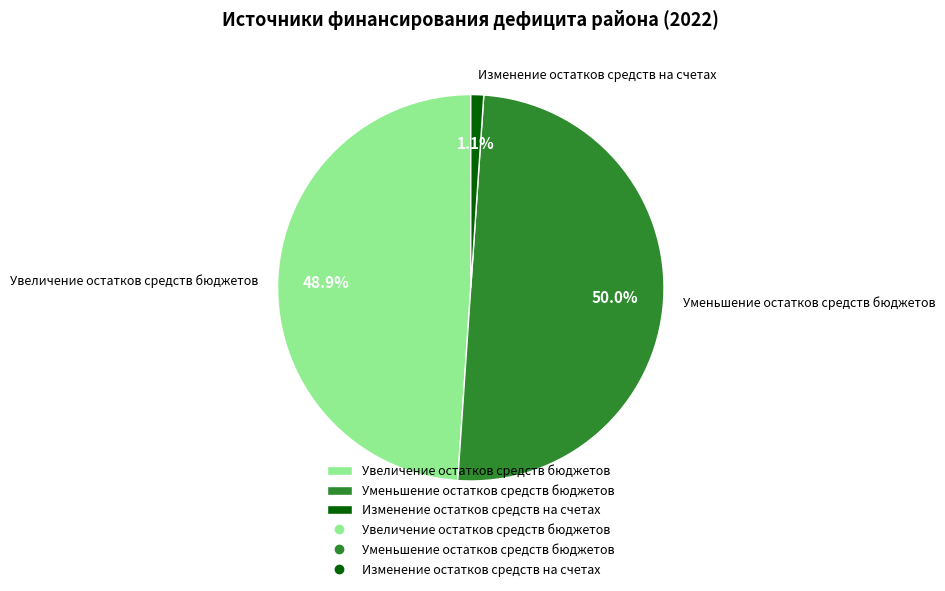

Is it true that Увеличение остатков средств бюджетов is 49% of the pie?

True